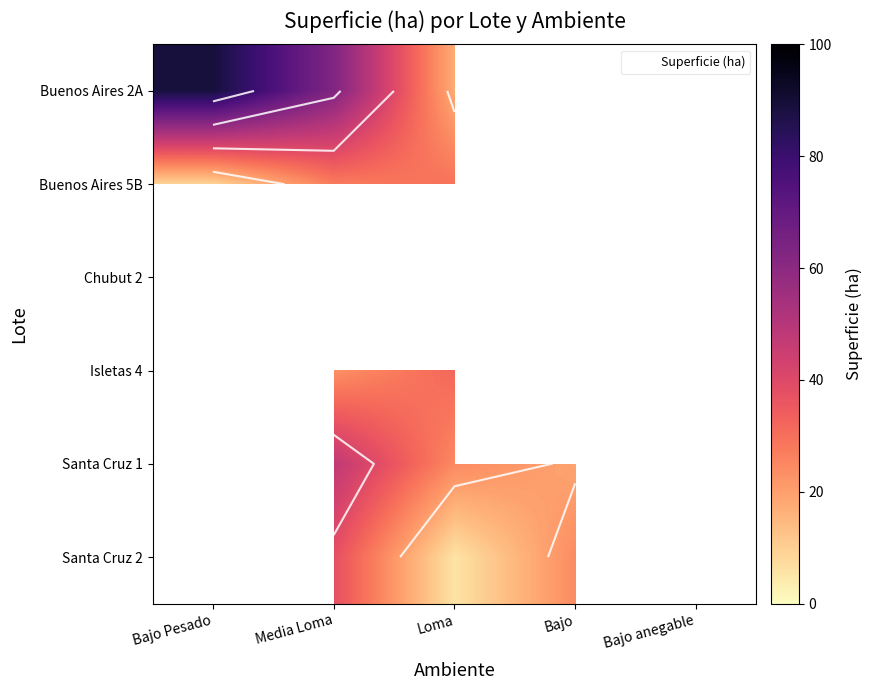

At which category is the sum across all series the highest?

Media Loma